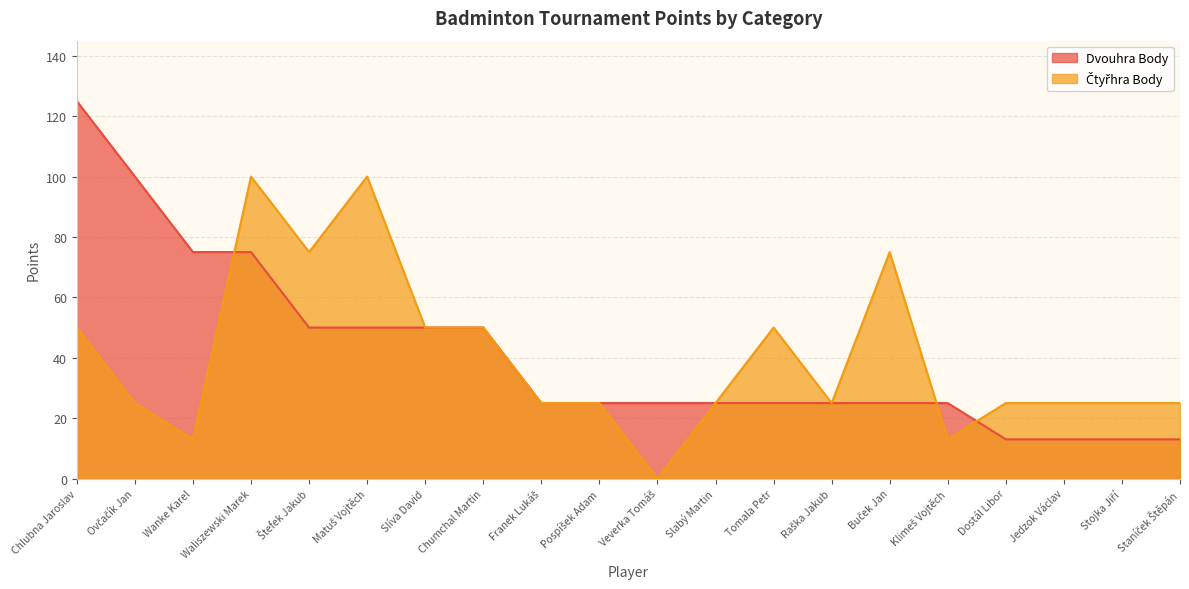

Reading left to right, list all the values displayed in this chart.

Dvouhra Body: 125	100	75	75	50	50	50	50	25	25	25	25	25	25	25	25	13	13	13	13
Čtyřhra Body: 50	25	13	100	75	100	50	50	25	25	0	25	50	25	75	13	25	25	25	25